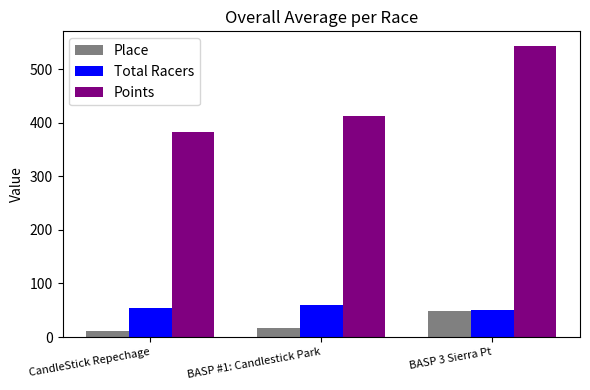

The value of Total Racers at CandleStick Repechage is 55.0. True or false?

True